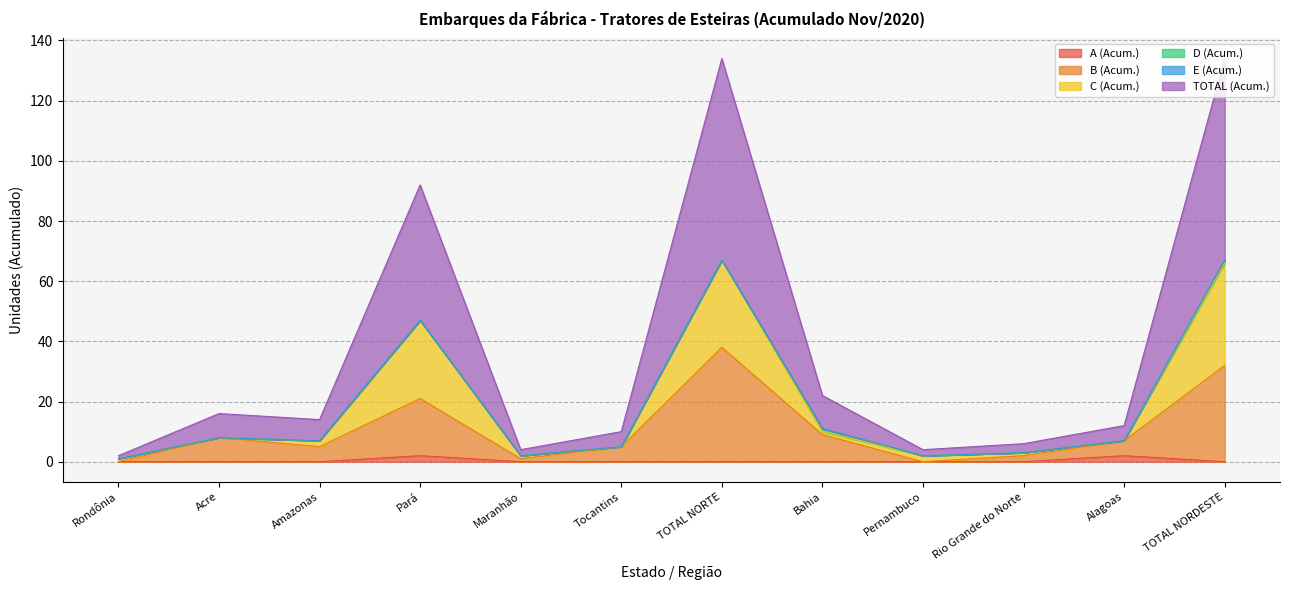

Does the chart have visible grid lines?

Yes